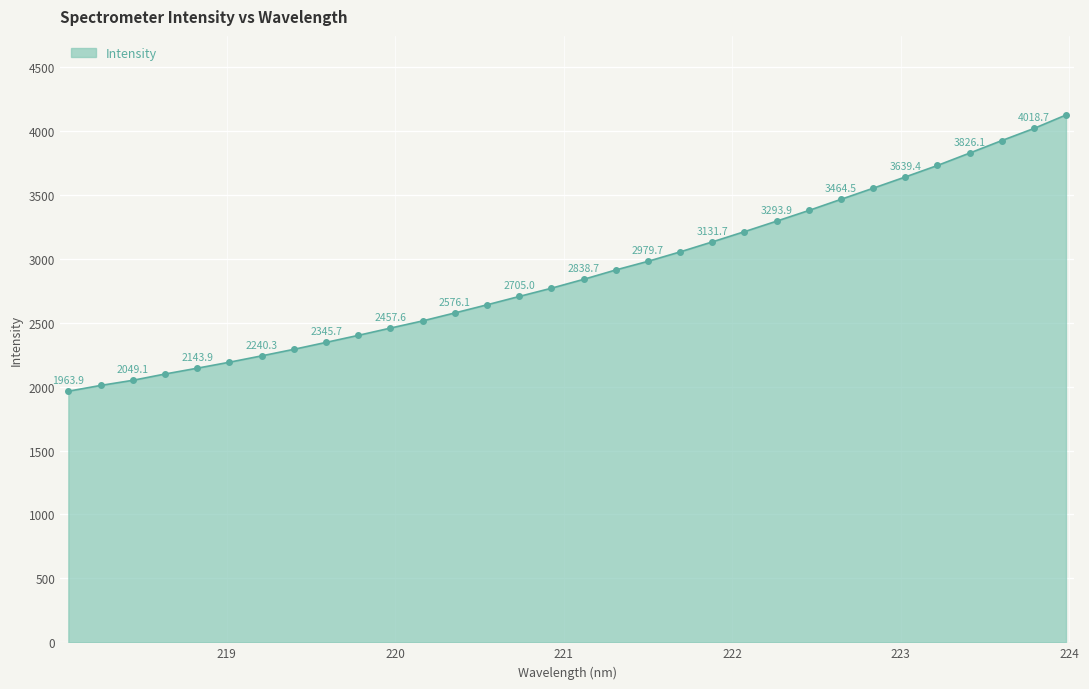

What is the sum of all values?

92470.2